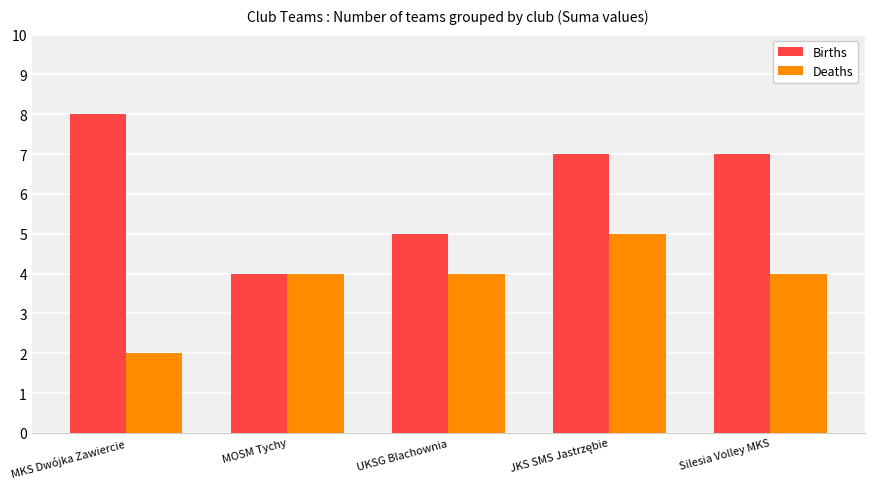

True or false: Births has a value of 6 at MOSM Tychy.

False